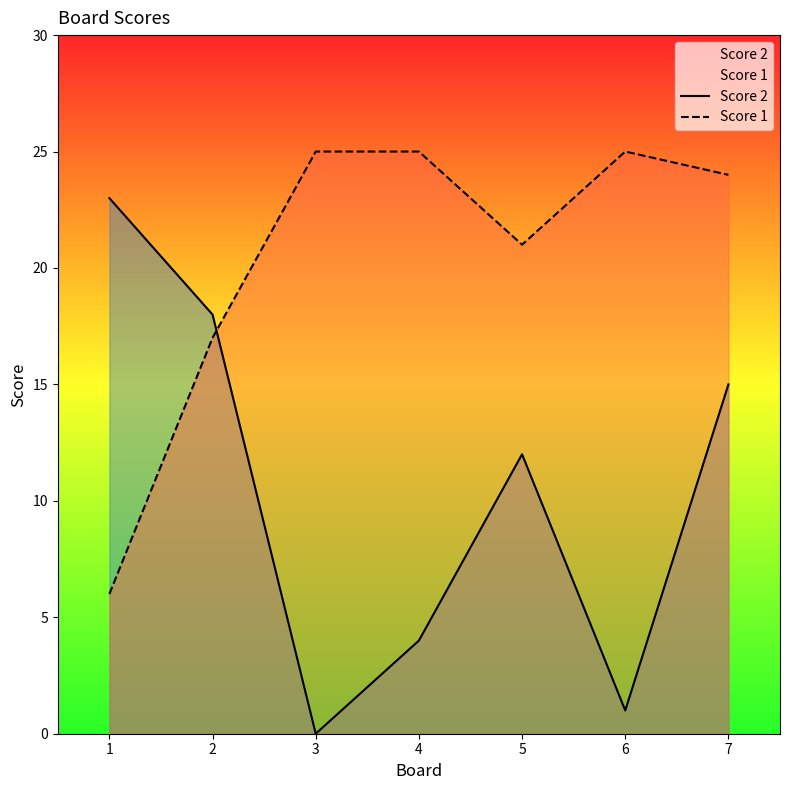

Which series changed the most between 1 and 7?

Score 1